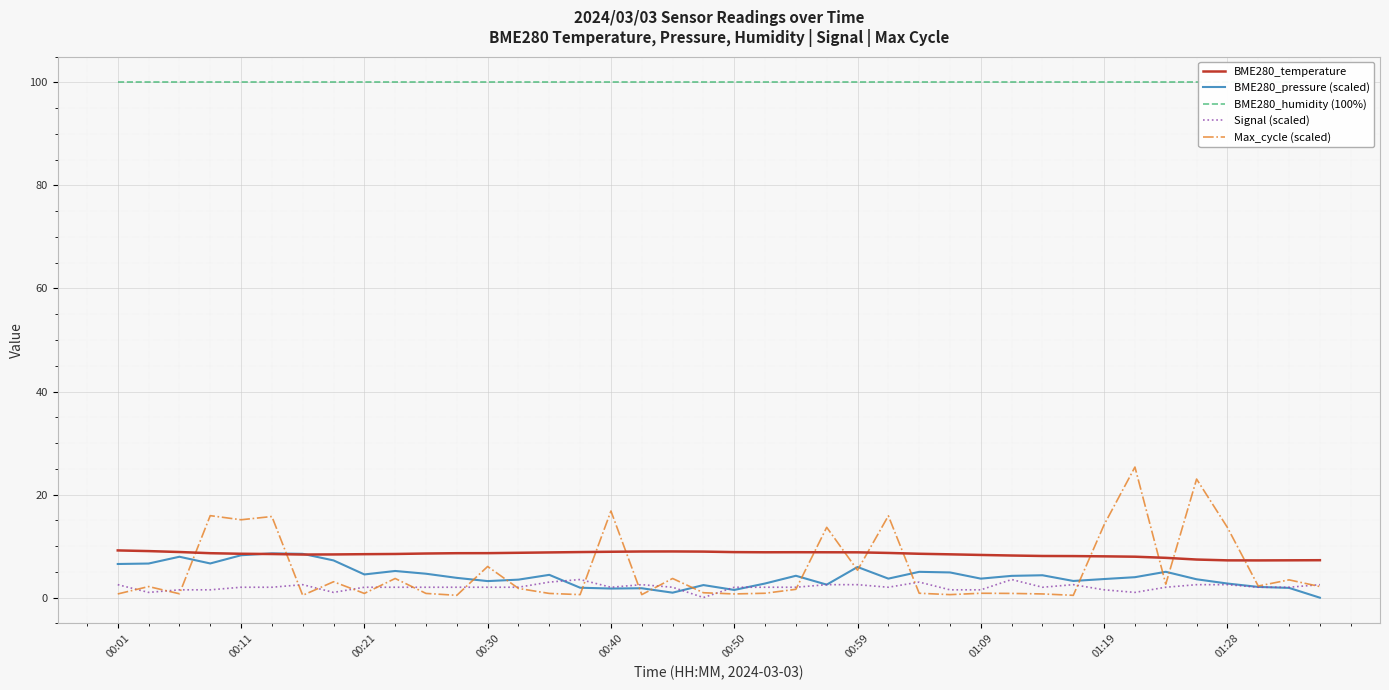

True or false: Signal (scaled) and BME280_humidity (100%) cross at least once.

False